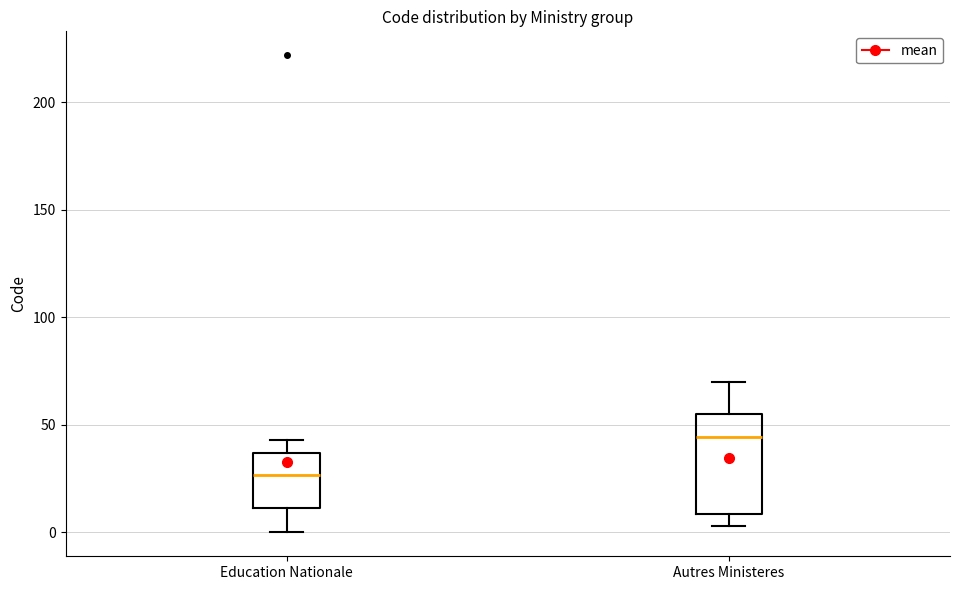

Which box is the tallest, from its lower edge to its upper edge?

Autres Ministeres